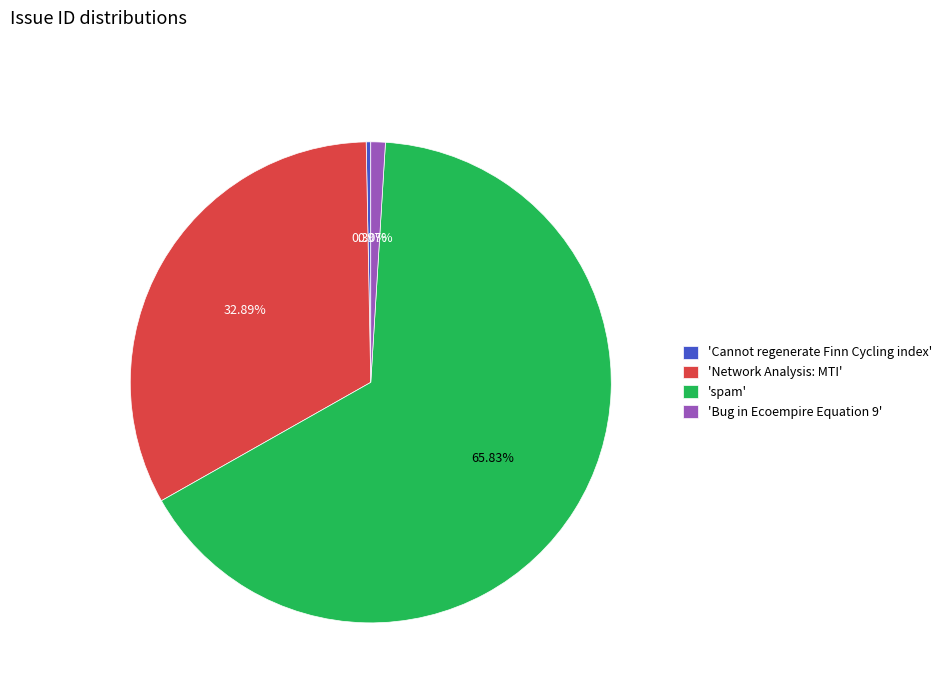

What is the smallest slice in the pie chart?

'Cannot regenerate Finn Cycling index'